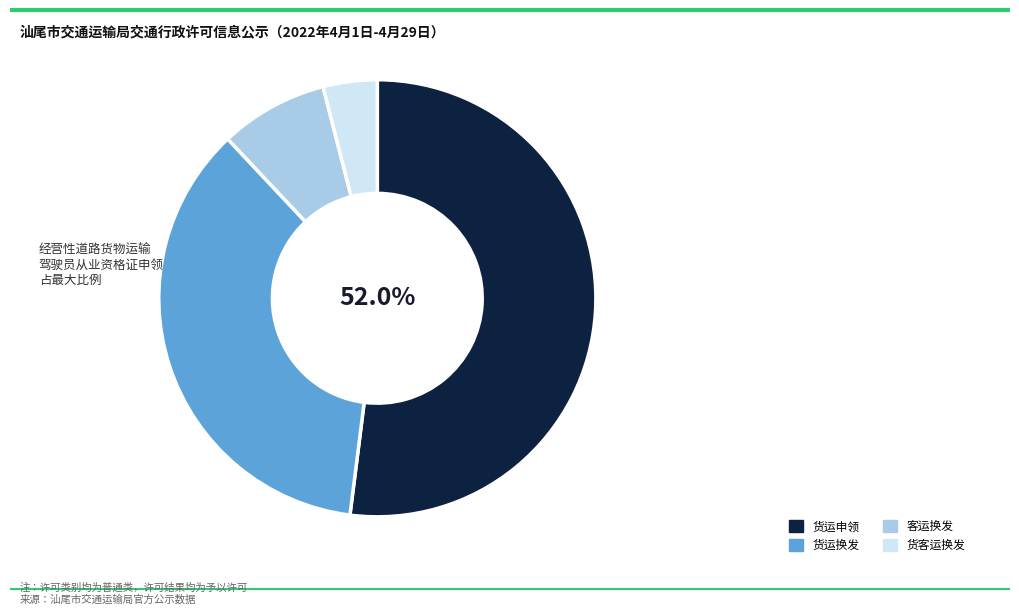

Does any single category account for the majority?

Yes